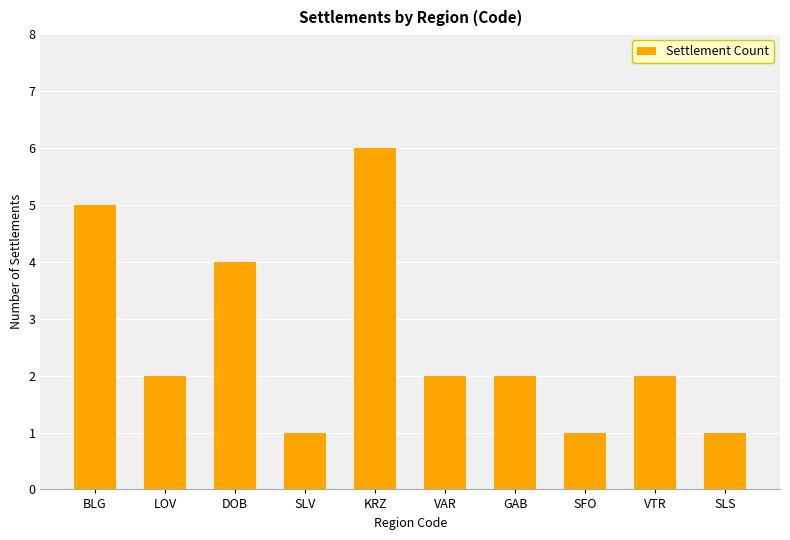

What is the sum of all values?

26